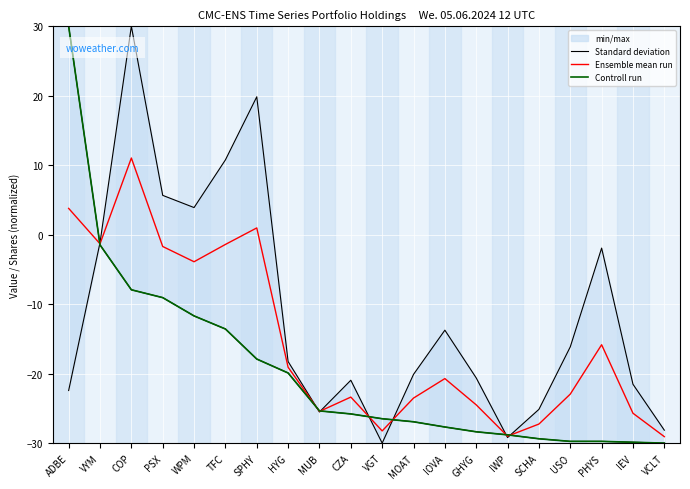

What is the maximum value for Ensemble mean run?

11.0